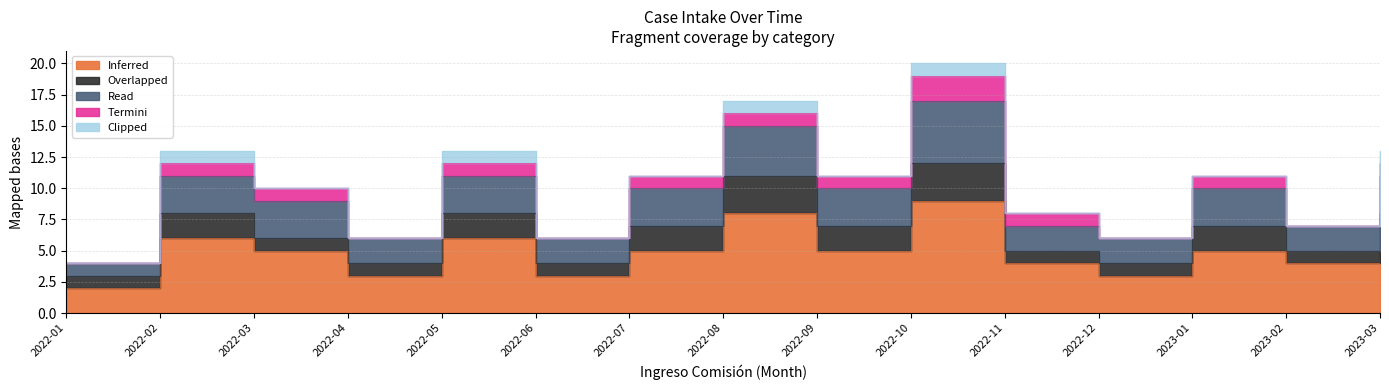

Does the chart have visible grid lines?

Yes